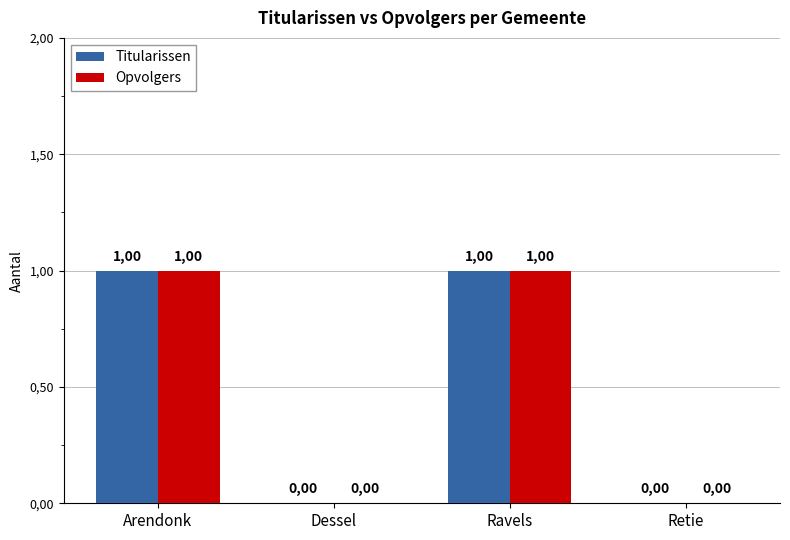

List the series in order of their peak value, highest first.

Titularissen, Opvolgers